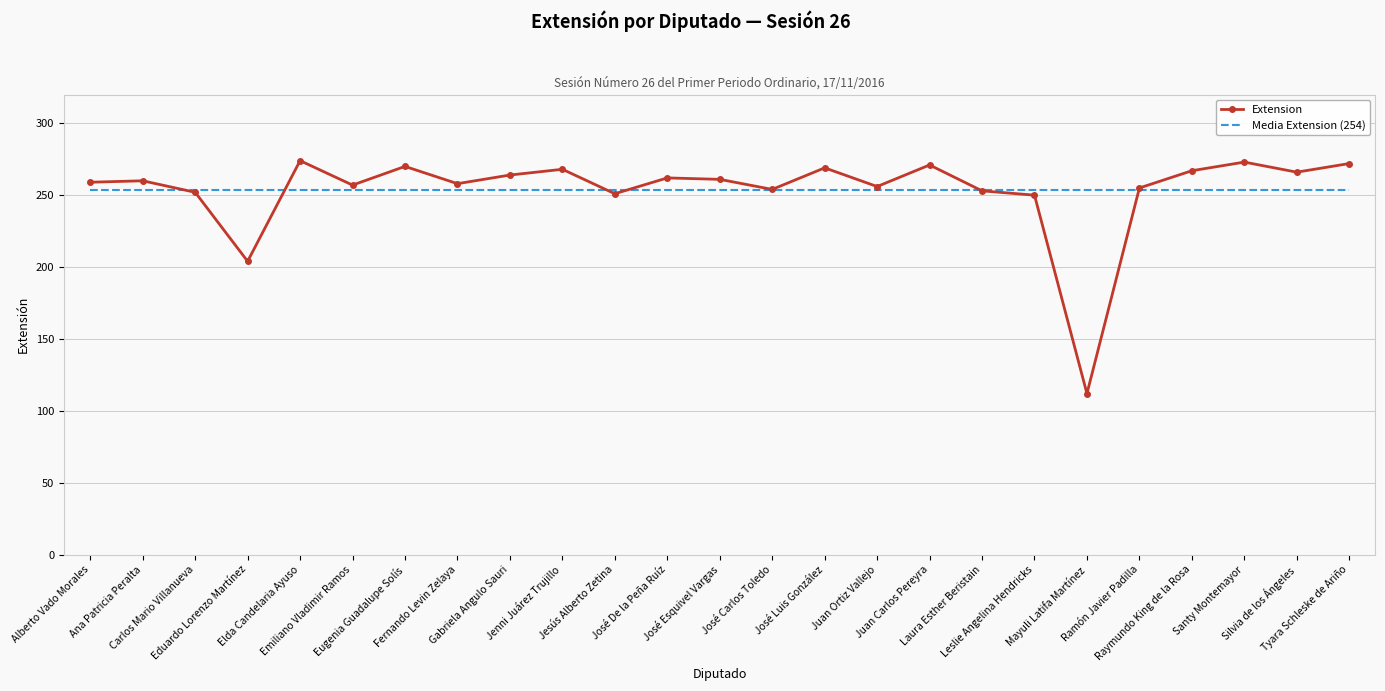

Which series has the largest range (max minus min)?

Extension